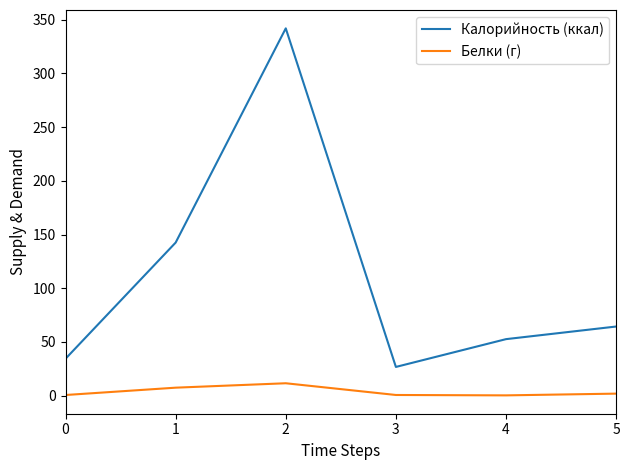

How many lines are shown in the chart?

2